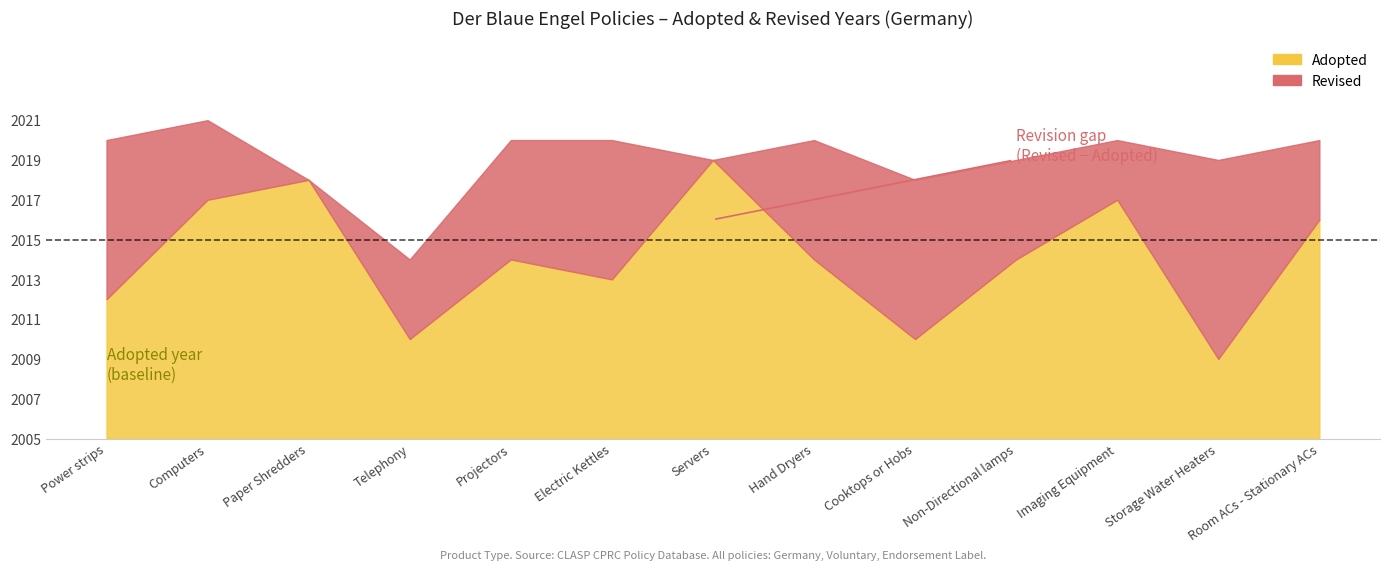

How many data points does each series have?

13